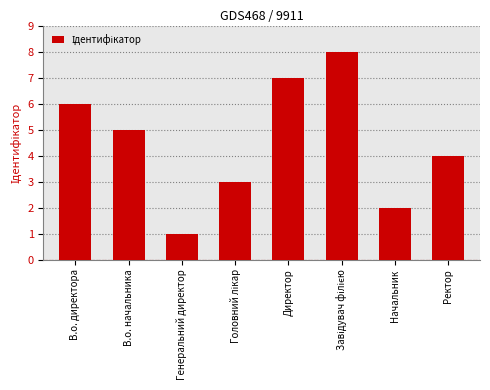

Reading right to left, what are all the values shown in this chart?

4	2	8	7	3	1	5	6